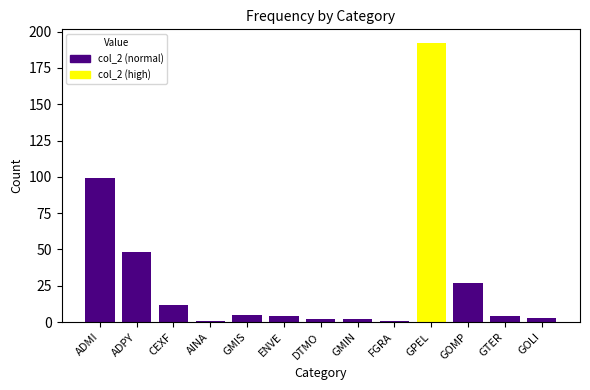

What is the change in value from DTMO to GPEL?

+190